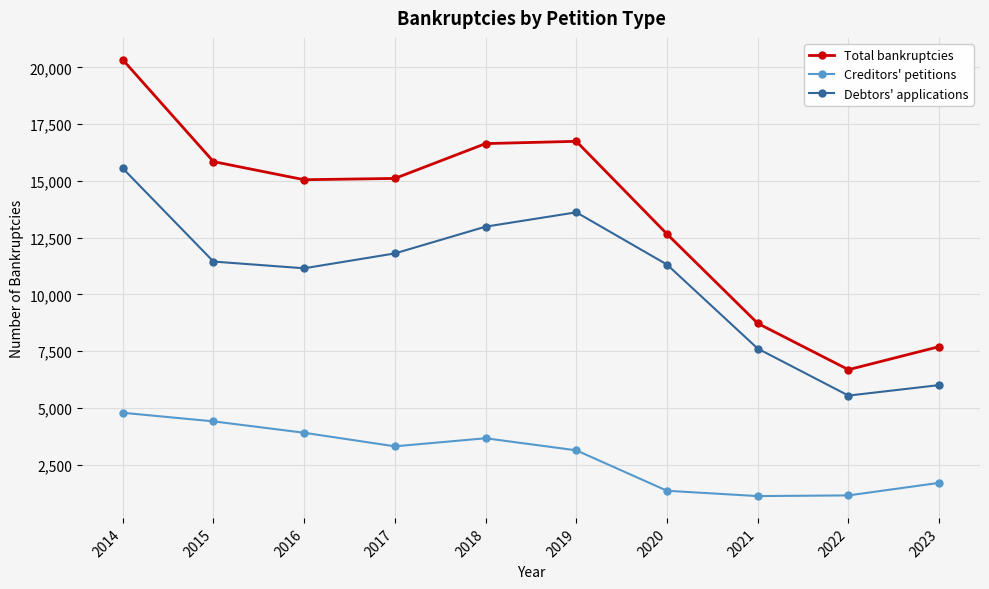

Is it true that Total bankruptcies equals 5304 at 2023?

False